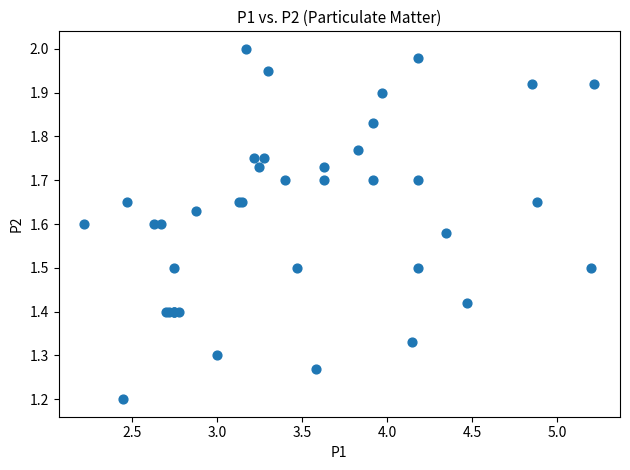

What Y value in the scatter plot is closest to 1?

1.2